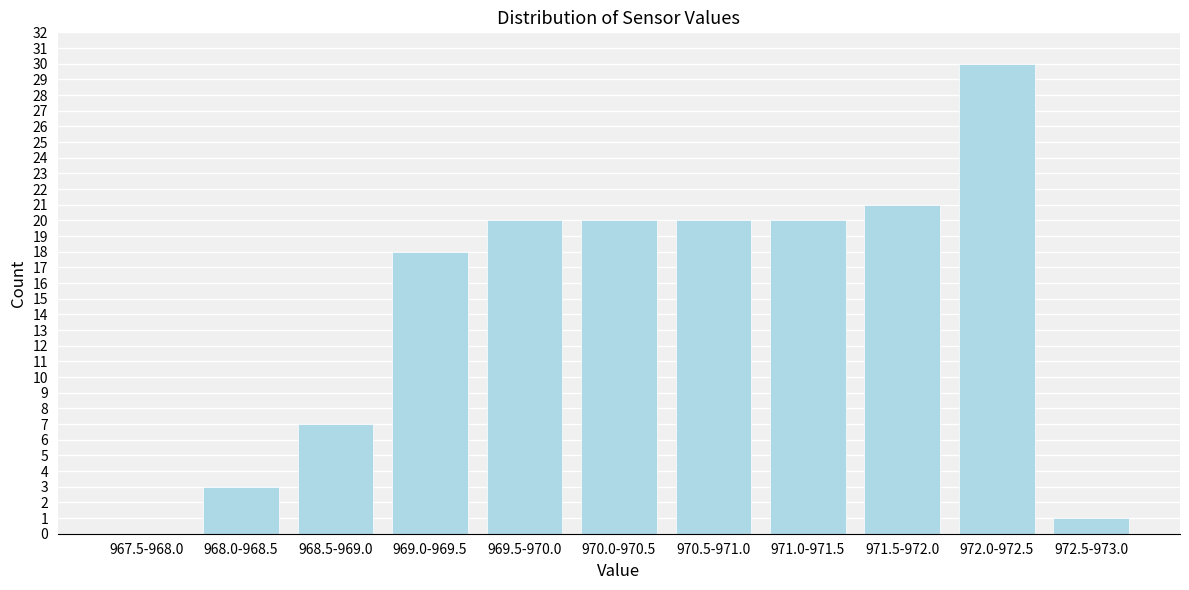

Reading left to right, what are all the values shown in this chart?

967.5-968.0=0	968.0-968.5=3	968.5-969.0=7	969.0-969.5=18	969.5-970.0=20	970.0-970.5=20	970.5-971.0=20	971.0-971.5=20	971.5-972.0=21	972.0-972.5=30	972.5-973.0=1